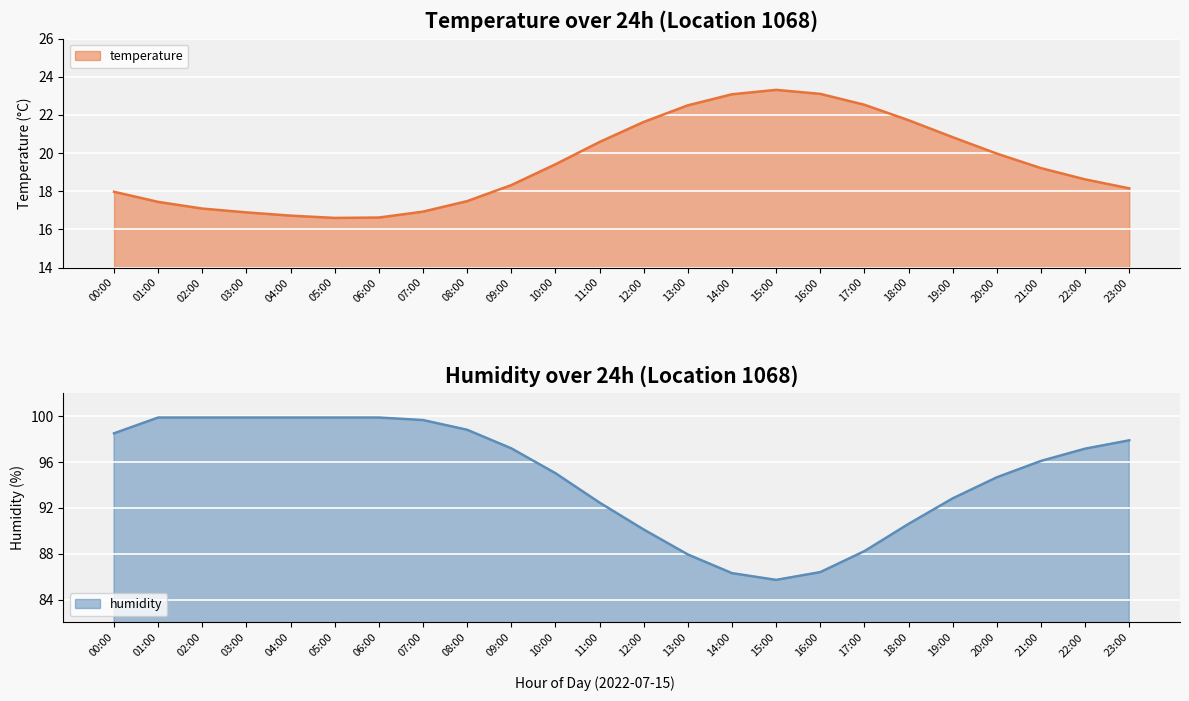

Which category has the lowest value in the temperature series?

05:00